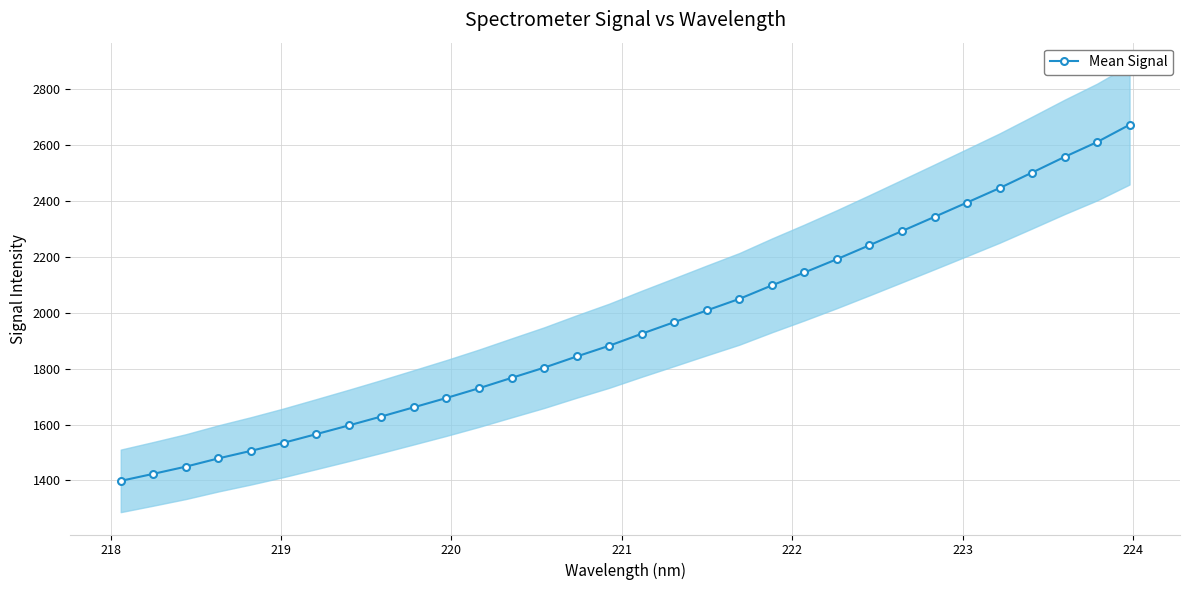

Does the chart have visible grid lines?

Yes